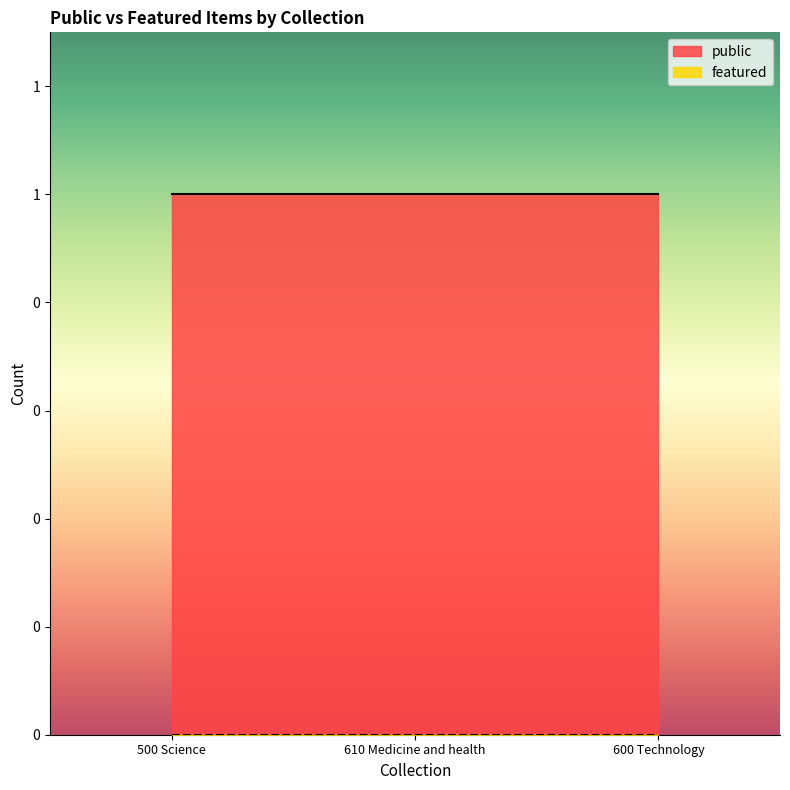

Is it true that public equals 1 at 500 Science?

True